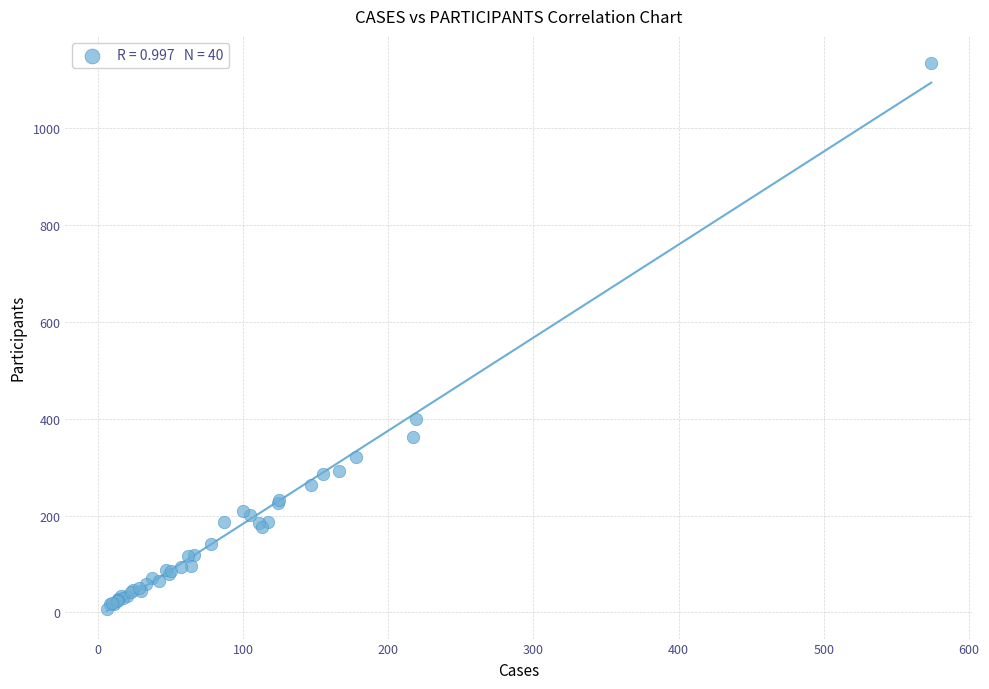

What Y value in the scatter plot is closest to 571?

399